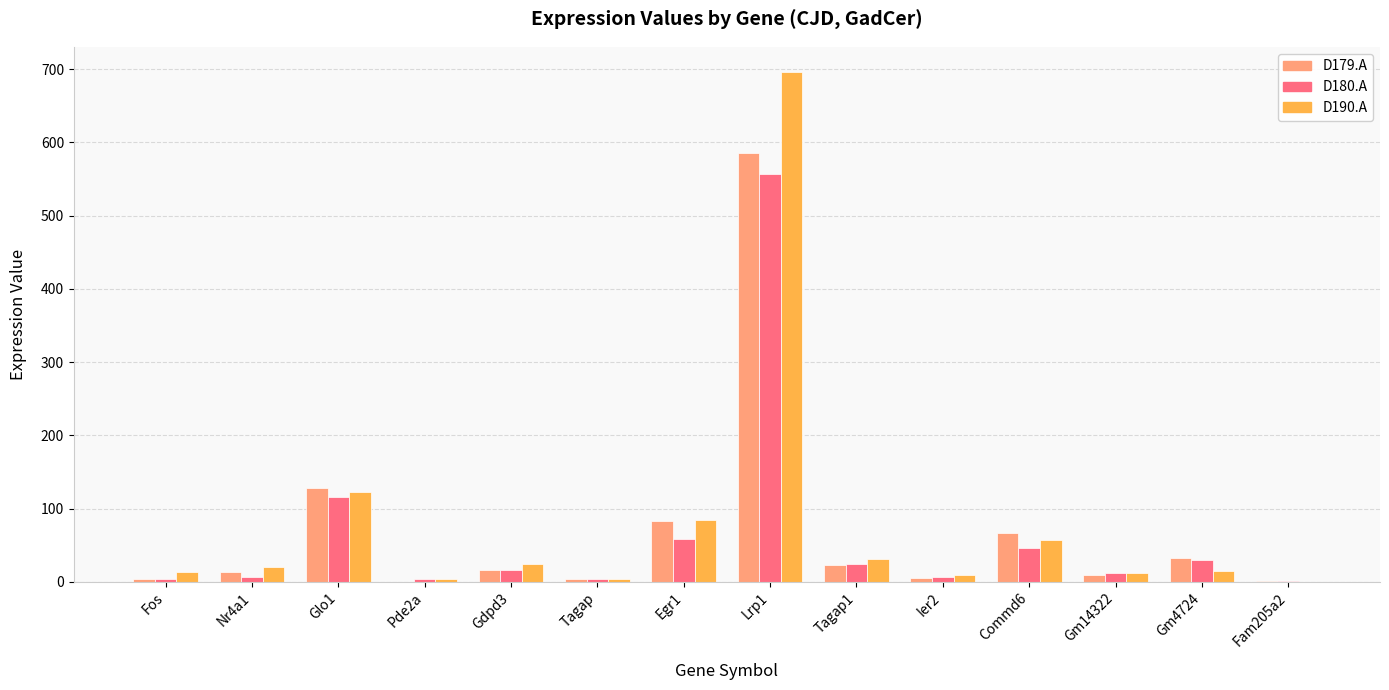

Which category has the highest value in the D190.A series?

Lrp1